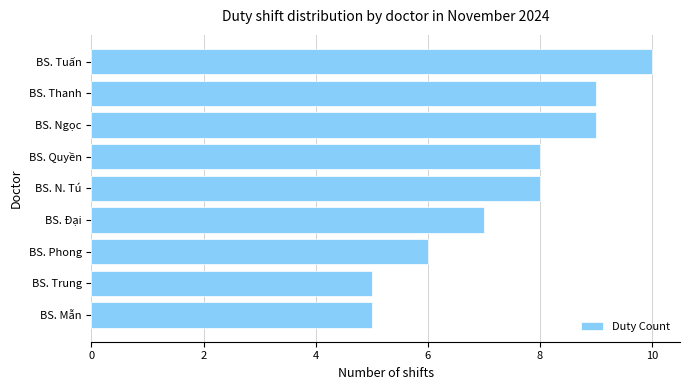

What is the maximum value shown in the chart?

10